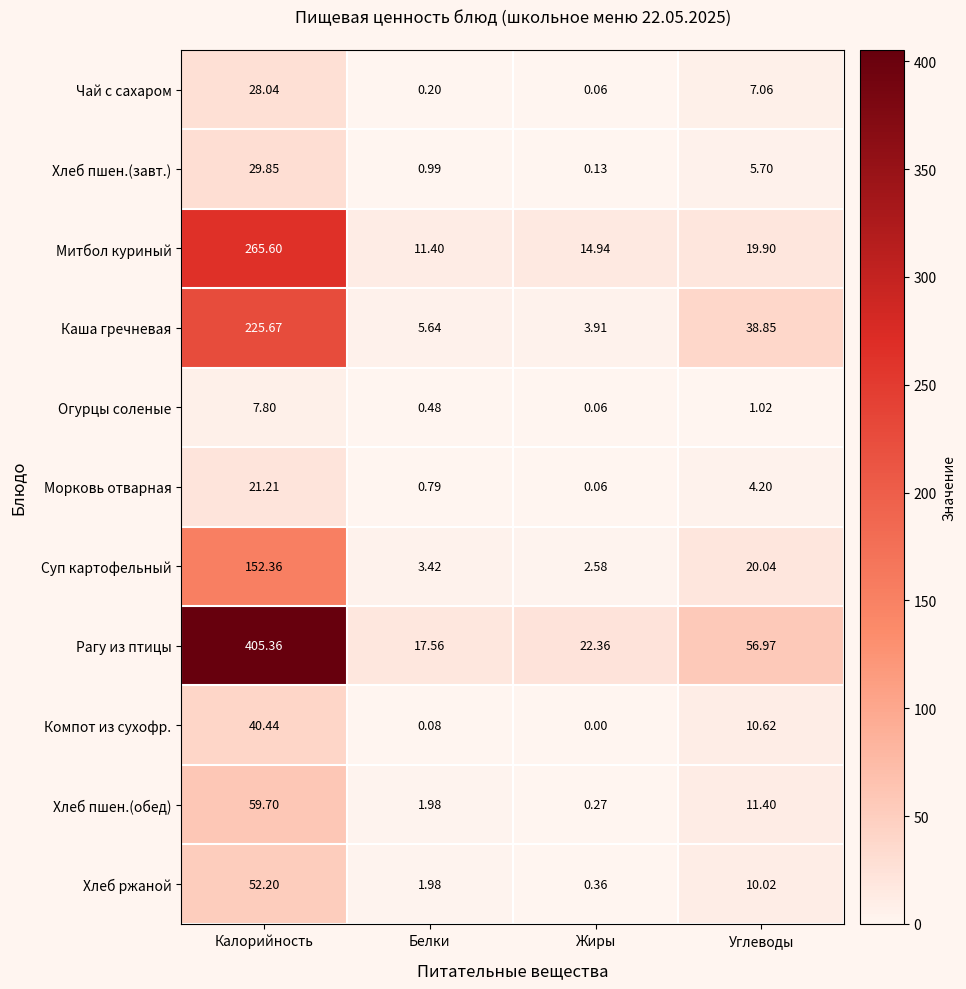

At which category is the sum across all series the highest?

Калорийность